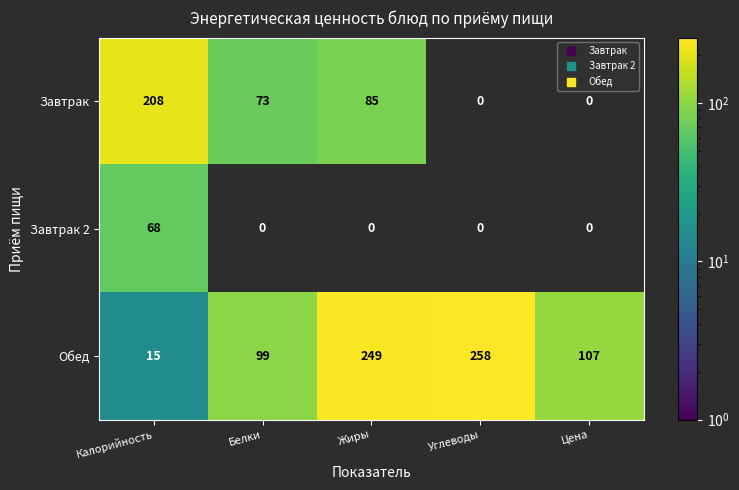

How many values in the Обед series exceed 107?

2